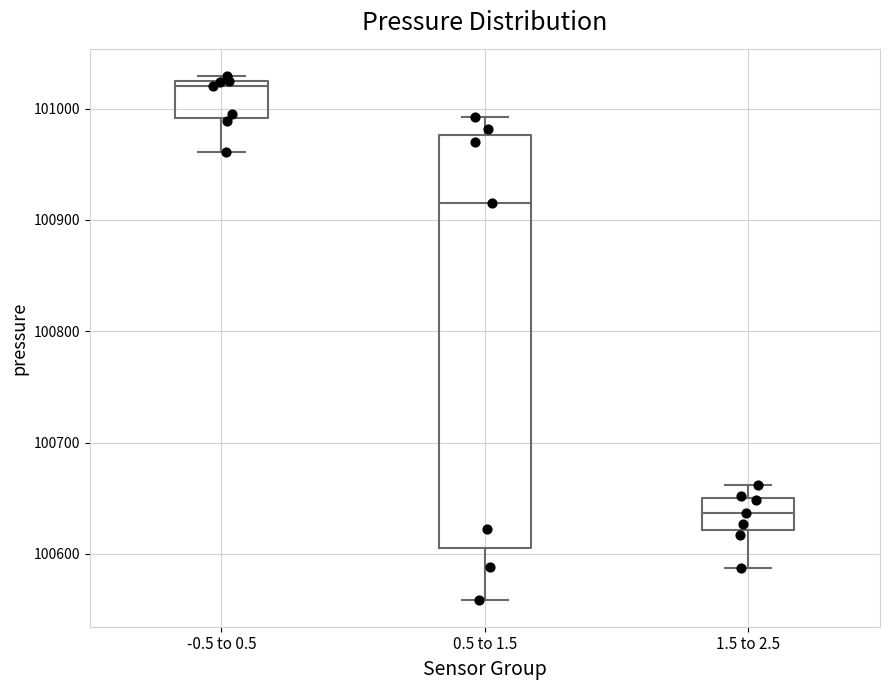

Where does the lower whisker of the box for -0.5 to 0.5 end on the y-axis? The values are not printed on the chart, so give them approximately, as read against the axis.

100960